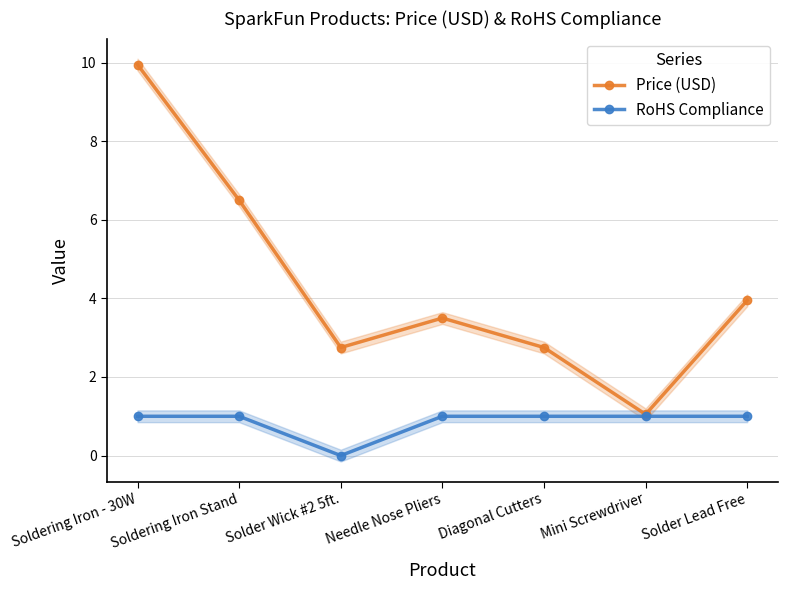

What is the label of the 4th point from the right?

Needle Nose Pliers